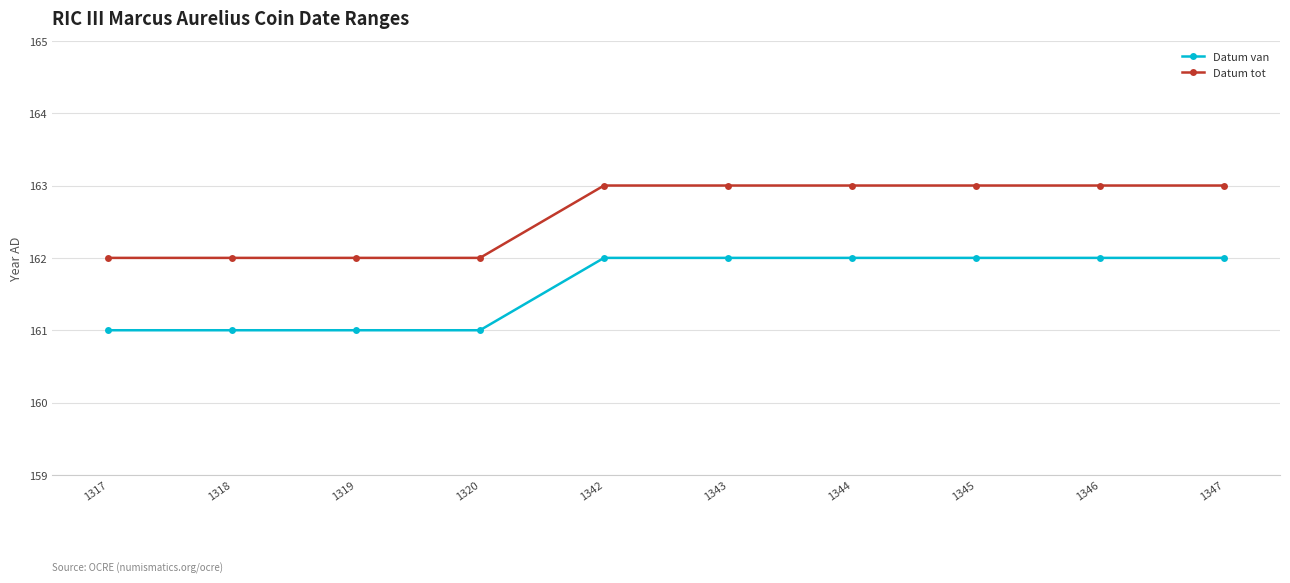

What is the value of the Datum tot point at the 2nd from the left?

162